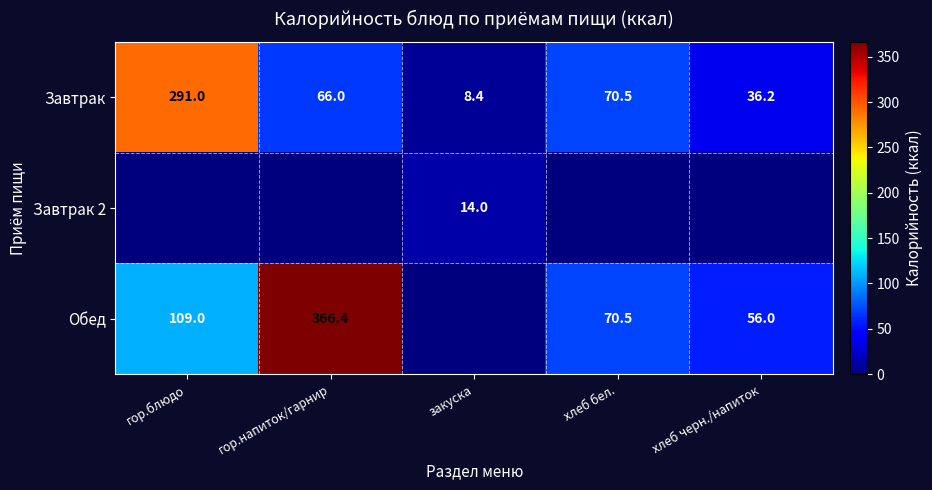

The Завтрак series shows 104.9 at хлеб бел.. True or false?

False